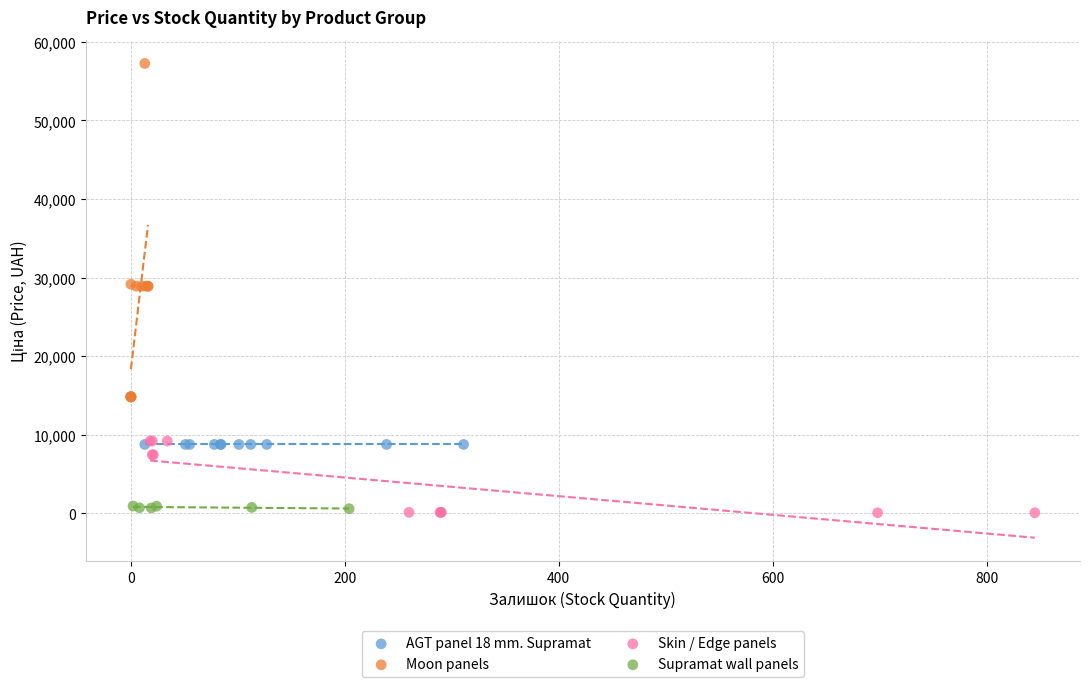

Which series contains the highest Y value?

Moon panels